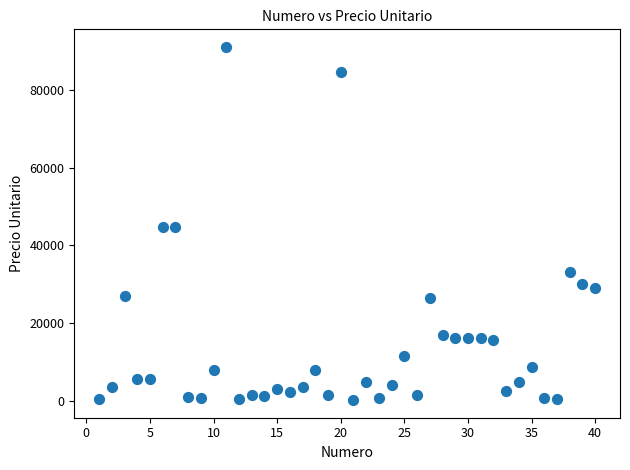

What is the range of X values (max minus min)?

39